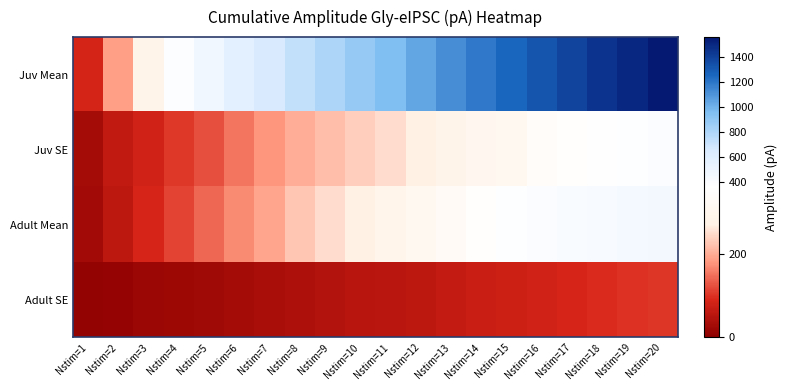

Reading left to right, list all the values displayed in this chart.

Juv Mean: Nstim=1=86.6	Nstim=2=186.7	Nstim=3=289.2	Nstim=4=387.1	Nstim=5=477.7	Nstim=6=571.7	Nstim=7=653.3	Nstim=8=735.2	Nstim=9=807.1	Nstim=10=880.9	Nstim=11=953.8	Nstim=12=1037.7	Nstim=13=1122.6	Nstim=14=1193.1	Nstim=15=1255.1	Nstim=16=1323.8	Nstim=17=1383.6	Nstim=18=1452.7	Nstim=19=1495.8	Nstim=20=1557.9
Juv SE: Nstim=1=28.5	Nstim=2=65.0	Nstim=3=83.7	Nstim=4=105.3	Nstim=5=123.0	Nstim=6=153.8	Nstim=7=178.3	Nstim=8=202.8	Nstim=9=219.2	Nstim=10=236.9	Nstim=11=251.6	Nstim=12=273.4	Nstim=13=286.0	Nstim=14=307.2	Nstim=15=316.4	Nstim=16=340.1	Nstim=17=355.3	Nstim=18=369.8	Nstim=19=378.9	Nstim=20=398.7
Adult Mean: Nstim=1=27.9	Nstim=2=57.0	Nstim=3=89.5	Nstim=4=114.5	Nstim=5=142.0	Nstim=6=171.7	Nstim=7=192.9	Nstim=8=227.2	Nstim=9=249.4	Nstim=10=273.4	Nstim=11=294.1	Nstim=12=311.5	Nstim=13=333.4	Nstim=14=355.7	Nstim=15=378.1	Nstim=16=394.9	Nstim=17=410.2	Nstim=18=426.3	Nstim=19=441.1	Nstim=20=454.1
Adult SE: Nstim=1=9.2	Nstim=2=13.4	Nstim=3=17.2	Nstim=4=21.1	Nstim=5=24.9	Nstim=6=30.6	Nstim=7=34.8	Nstim=8=41.7	Nstim=9=45.3	Nstim=10=51.4	Nstim=11=53.9	Nstim=12=57.4	Nstim=13=65.9	Nstim=14=71.1	Nstim=15=78.3	Nstim=16=84.5	Nstim=17=88.3	Nstim=18=93.9	Nstim=19=100.5	Nstim=20=103.7